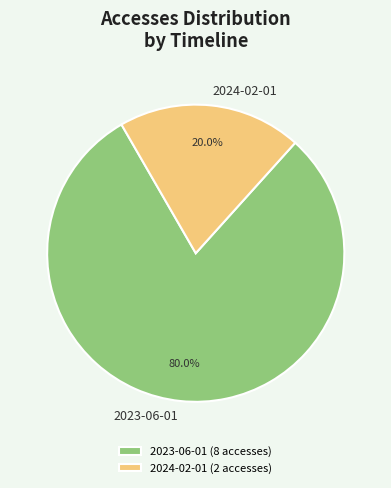

What percentage do 2023-06-01 and 2024-02-01 together represent?

100.0%